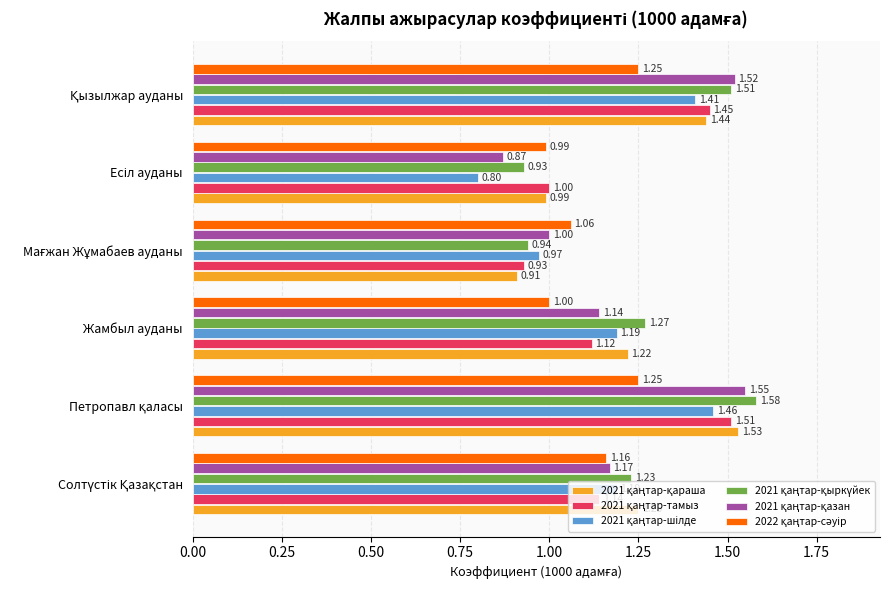

Reading left to right, transcribe all the data shown in this chart.

2021 қаңтар-қараша: 1.2	1.5	1.2	0.9	1.0	1.4
2021 қаңтар-тамыз: 1.1	1.5	1.1	0.9	1.0	1.4
2021 қаңтар-шілде: 1.2	1.5	1.2	1.0	0.8	1.4
2021 қаңтар-қыркүйек: 1.2	1.6	1.3	0.9	0.9	1.5
2021 қаңтар-қазан: 1.2	1.6	1.1	1.0	0.9	1.5
2022 қаңтар-сәуір: 1.2	1.2	1.0	1.1	1.0	1.2